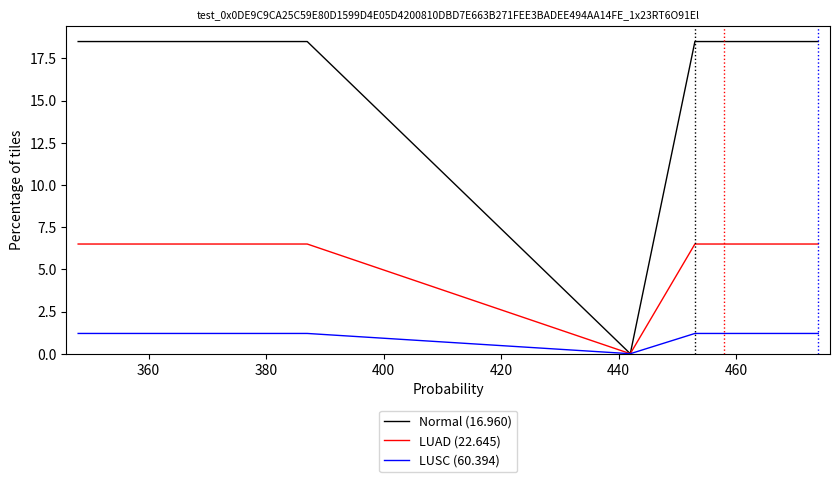

Which series has the largest total across all categories?

Normal (16.960)